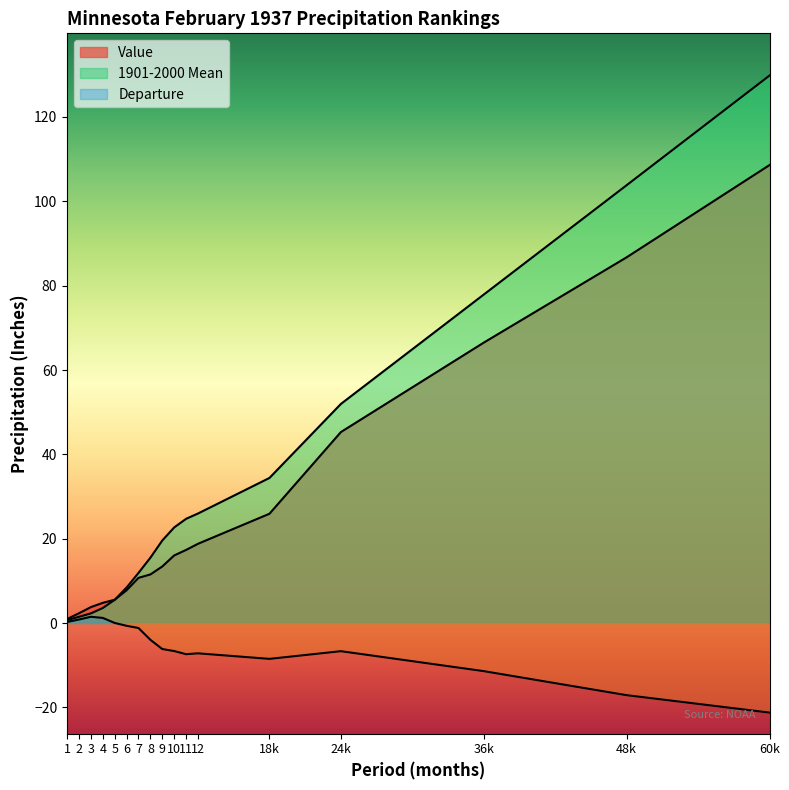

What is the sum of the 1901-2000 Mean values at 2 and 18k?

35.9